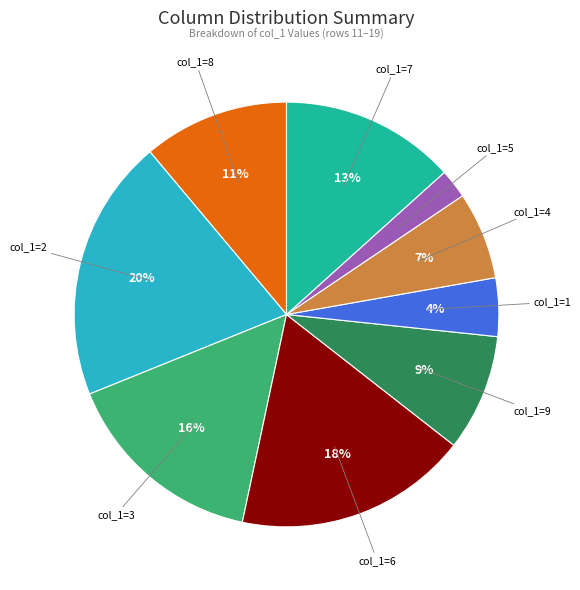

Is there any slice that represents more than half of the pie?

No